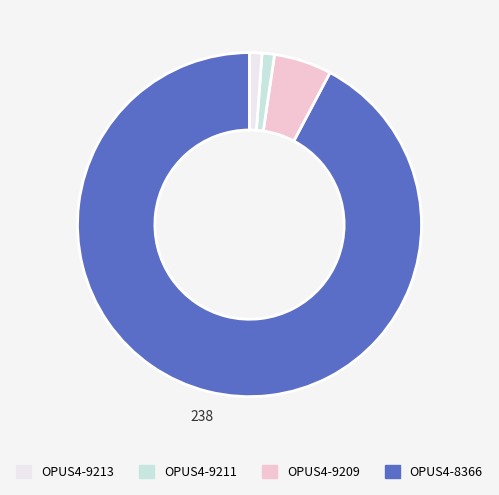

Is there a majority slice in this chart?

Yes